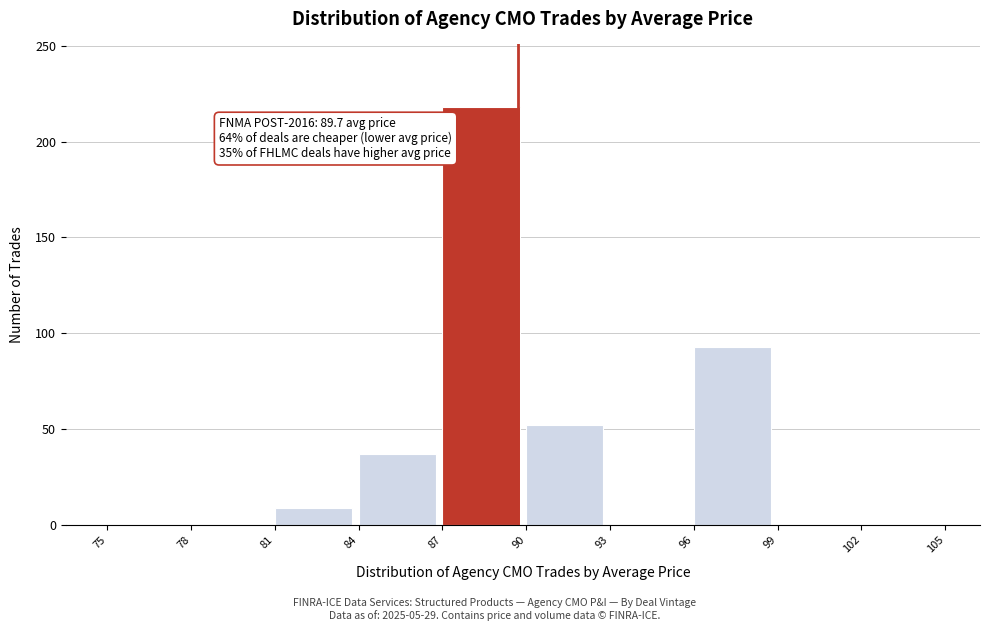

Reading right to left, extract all data points from this chart.

102=0	99=0	96=93	93=0	90=52	87=218	84=37	81=9	78=0	75=0